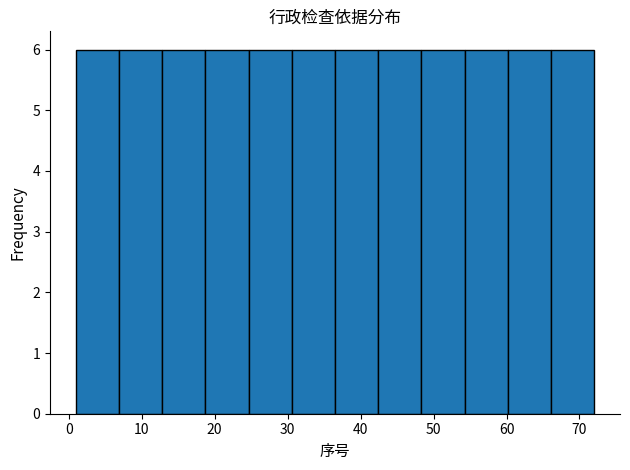

What is the height of the bar covering 48 to 54 on the x-axis? Neither the bar edges nor the heights are printed on the chart, so give them approximately, as read against the axes.

6